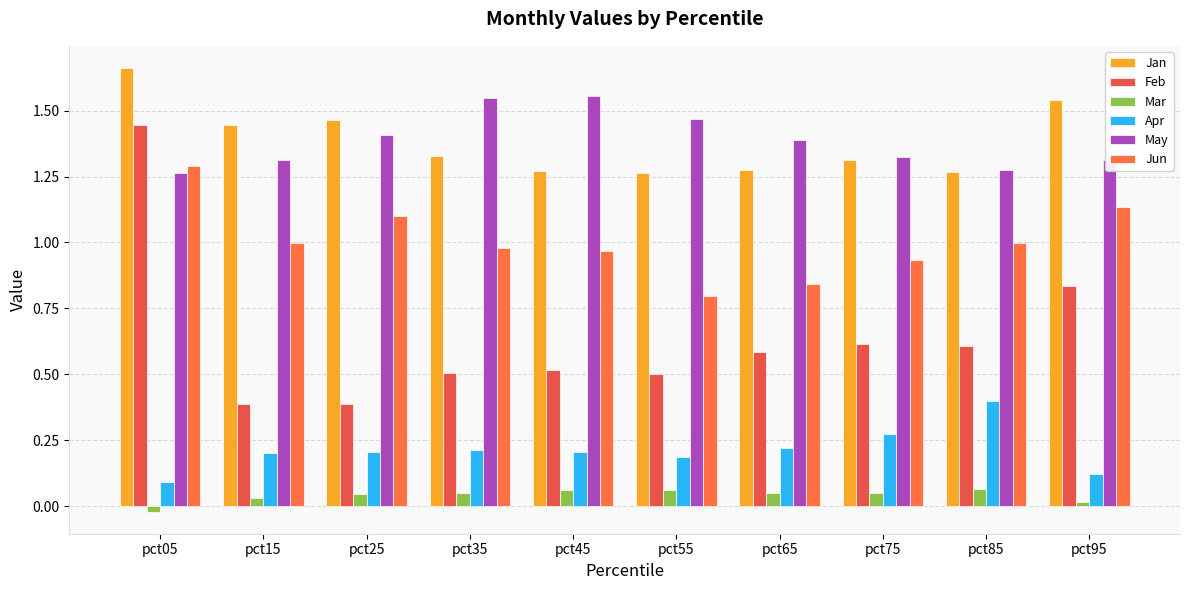

What is the difference between the maximum and minimum values in the Jan series?

0.4